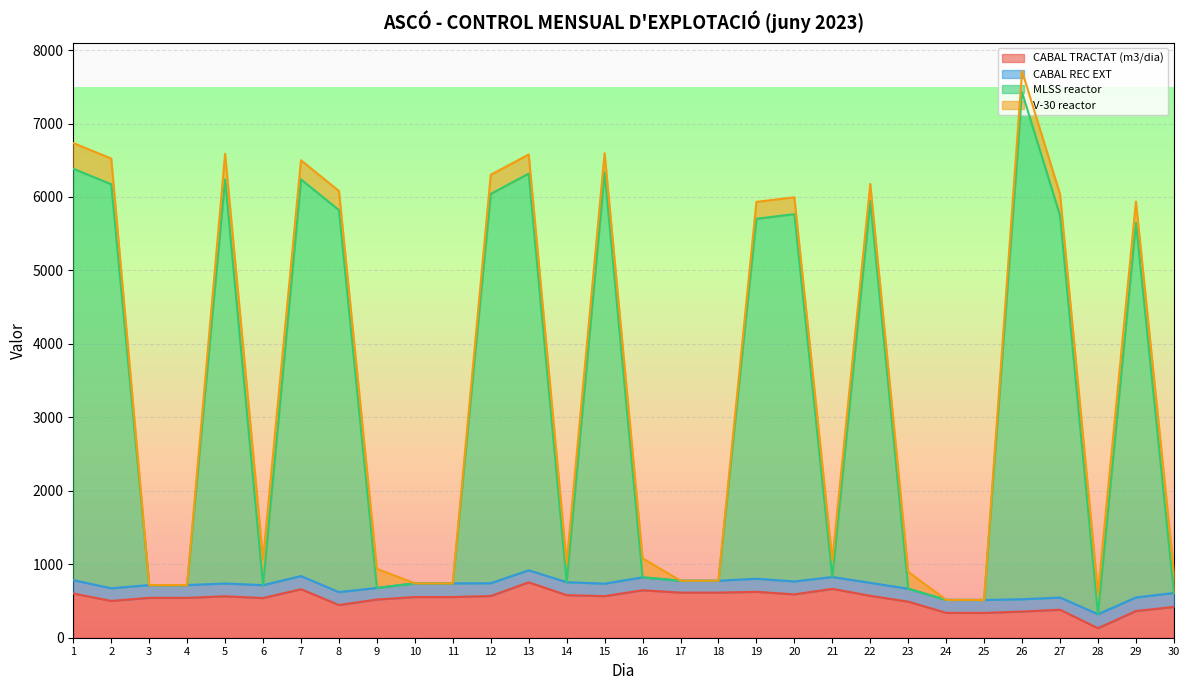

Does the chart display data point markers on the line(s)?

No